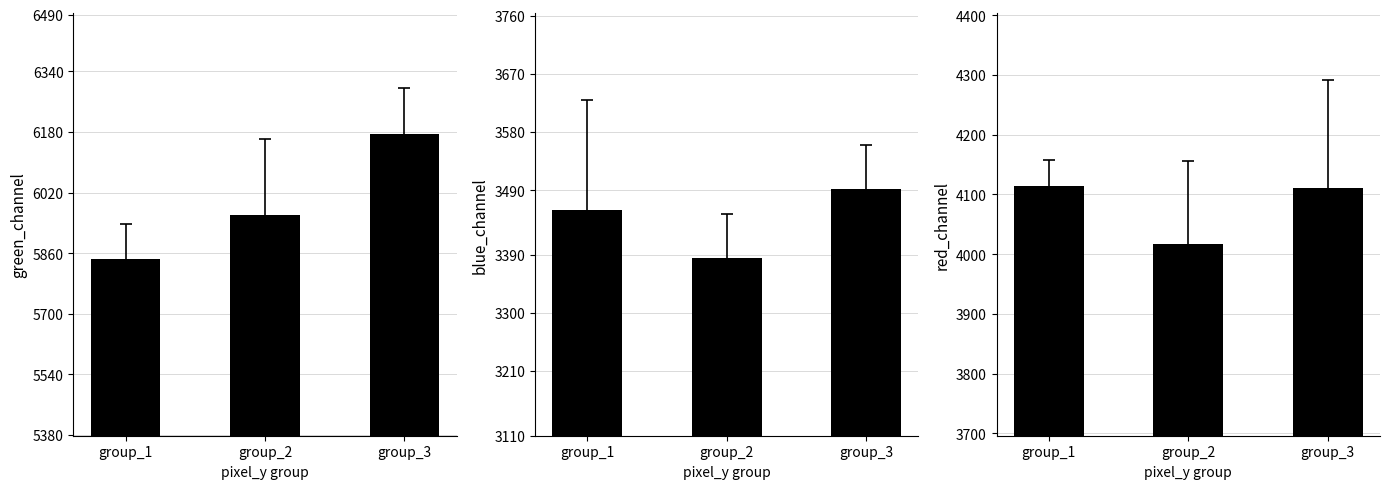

Where does the red_channel series first go above 4111?

group_1